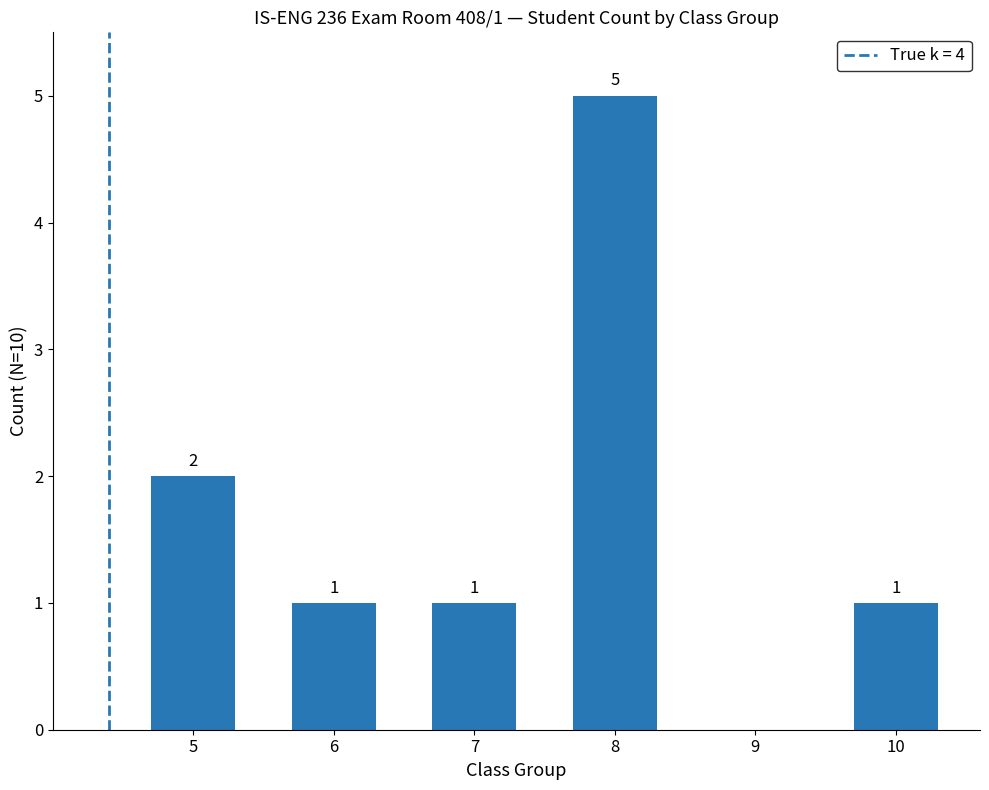

True or false: the data shows 0 at 9.

True